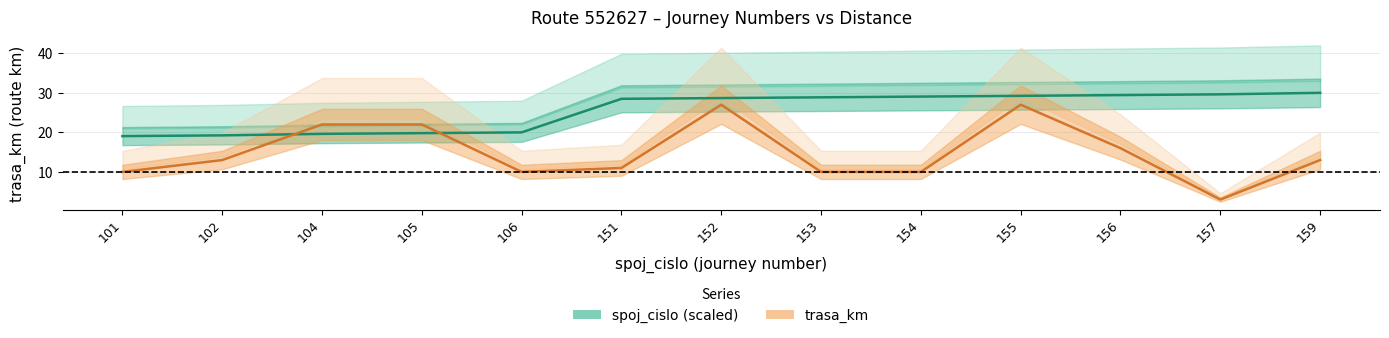

Where is trasa_km nearest to the value 15?

156